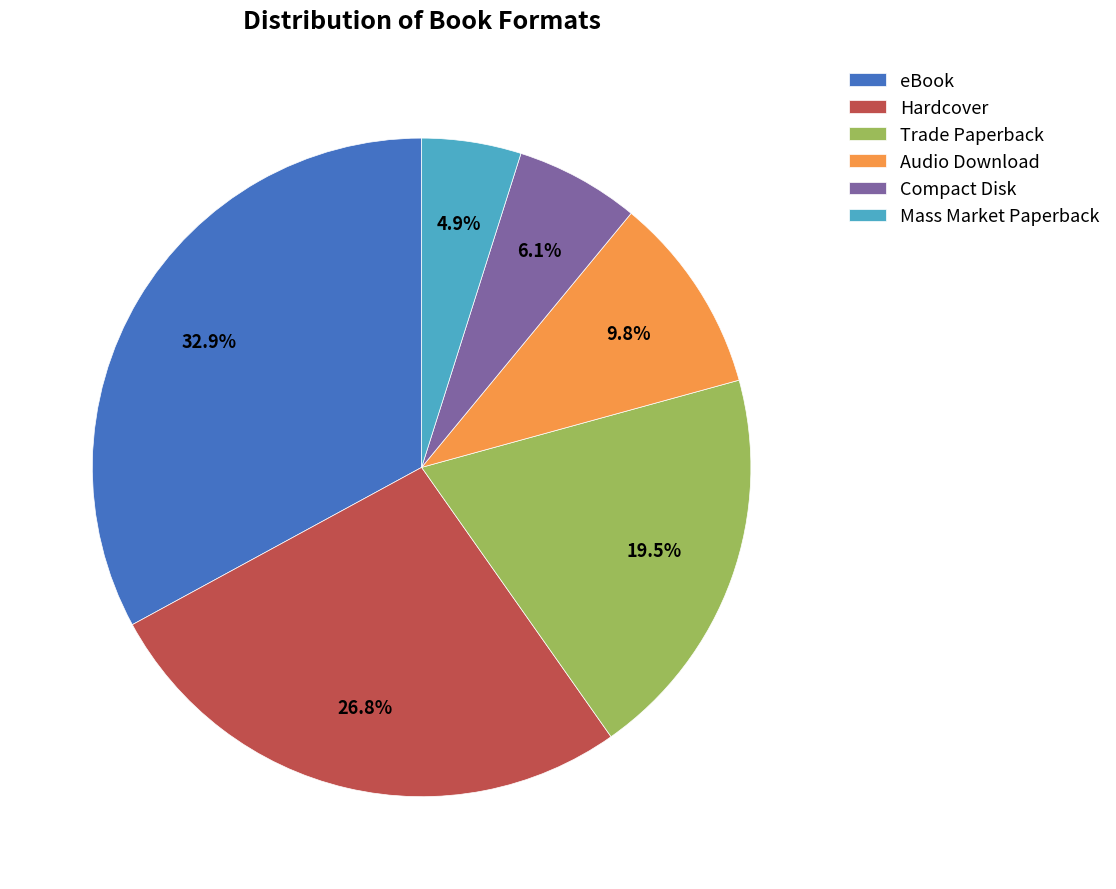

Is Trade Paperback the majority of the pie?

No